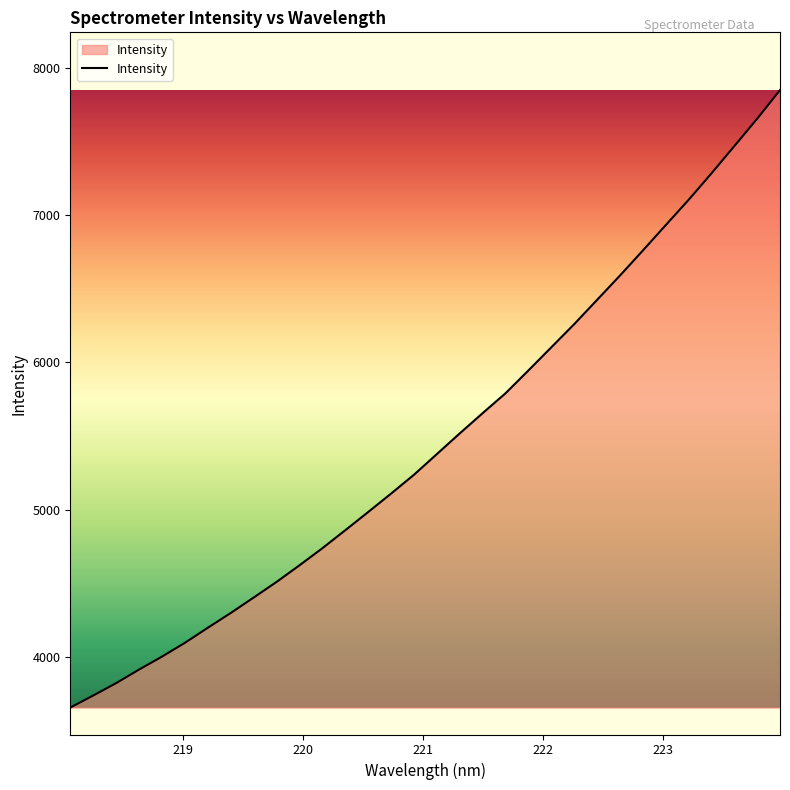

What is the minimum value shown in the chart?

3655.4